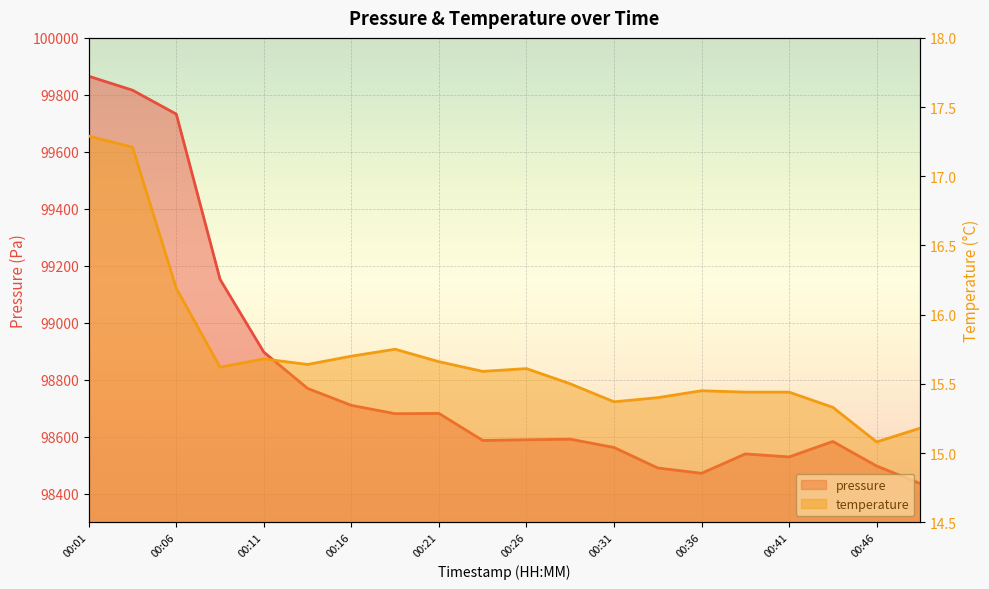

Where is the first local minimum for pressure?

00:18